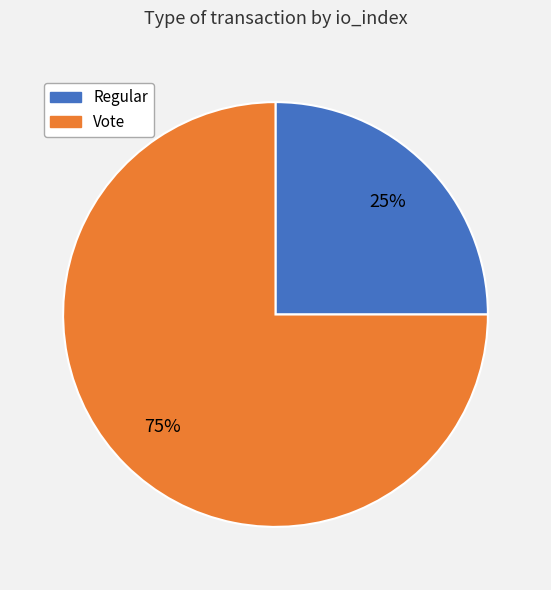

What percentage is the Vote slice, to the nearest percent?

75%